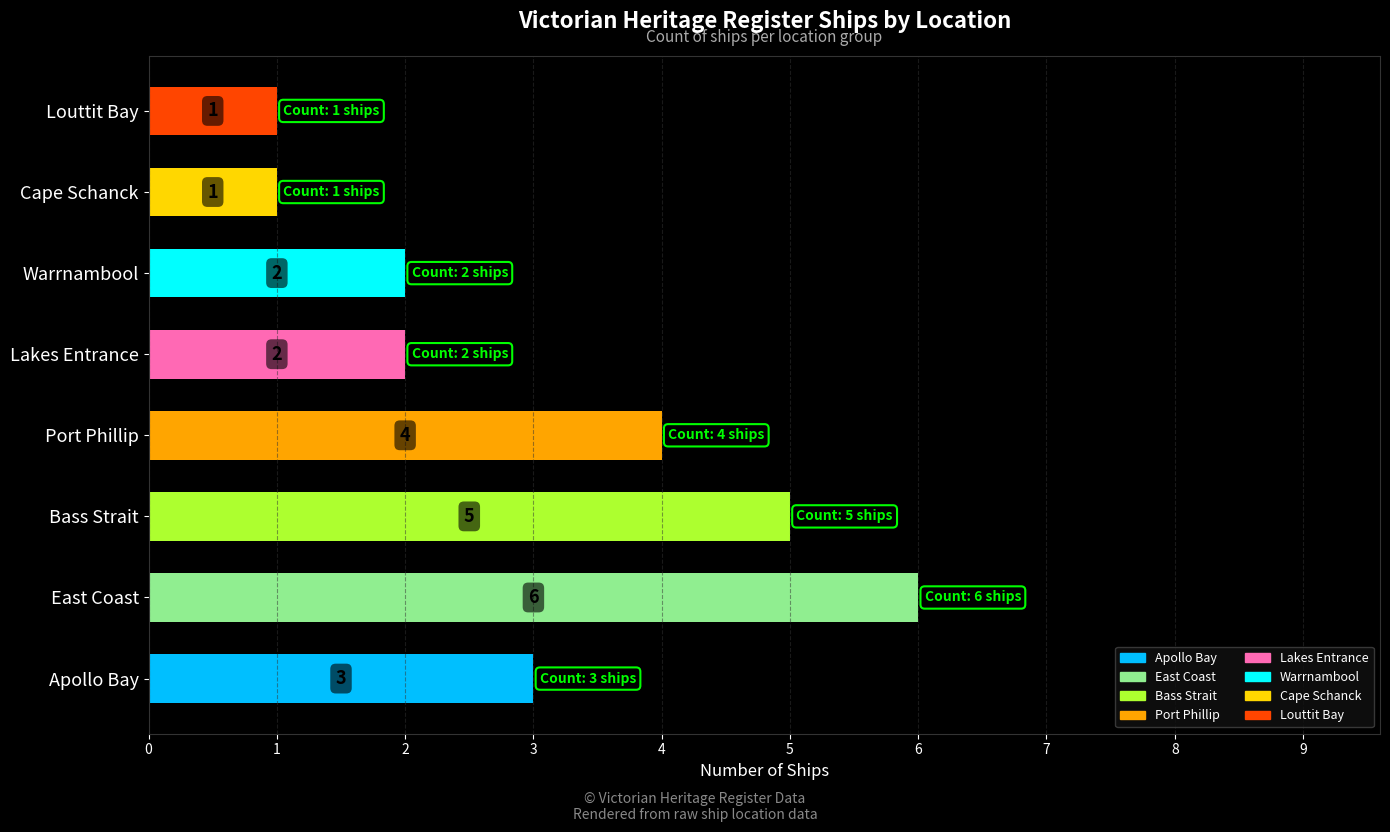

How many data points are less than 3?

4